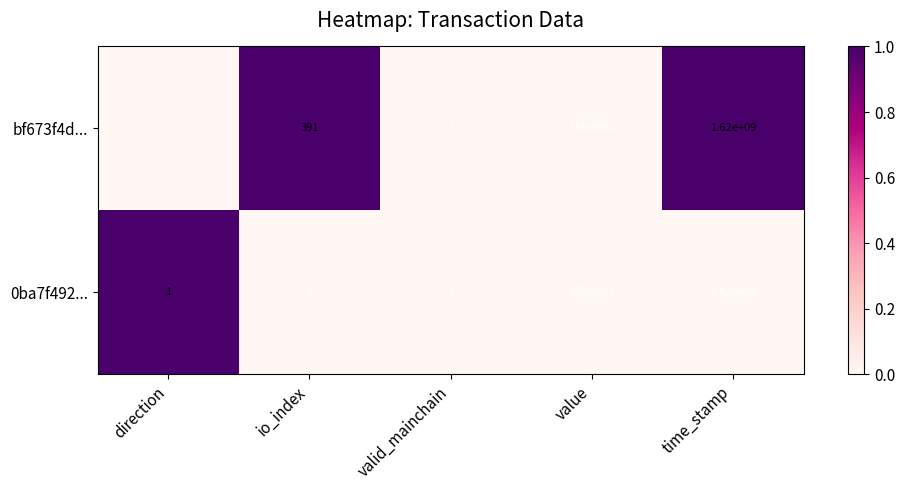

Where is bf673f4d... nearest to the value 809999999?

io_index